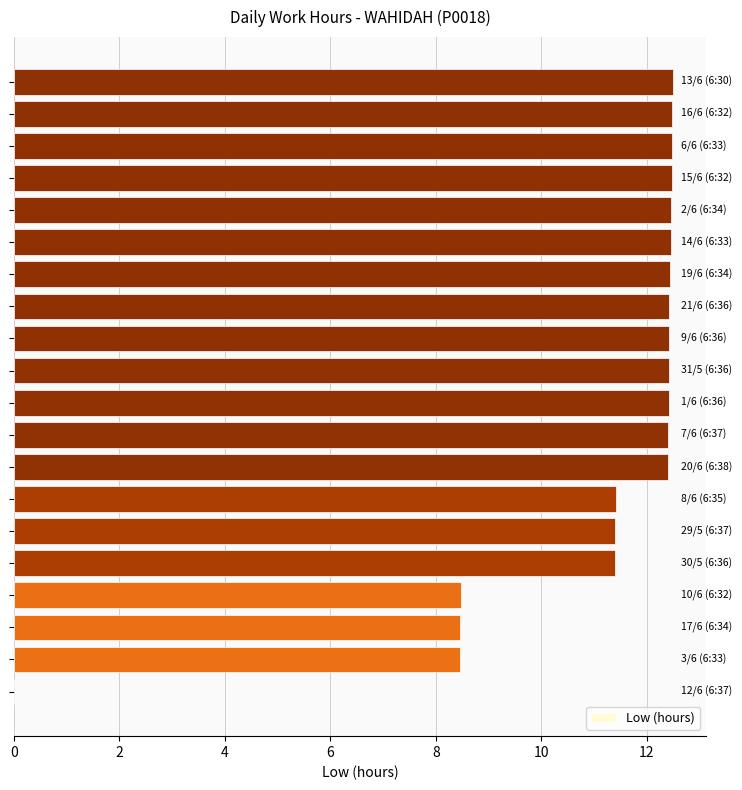

What is the sum of all values?

221.3